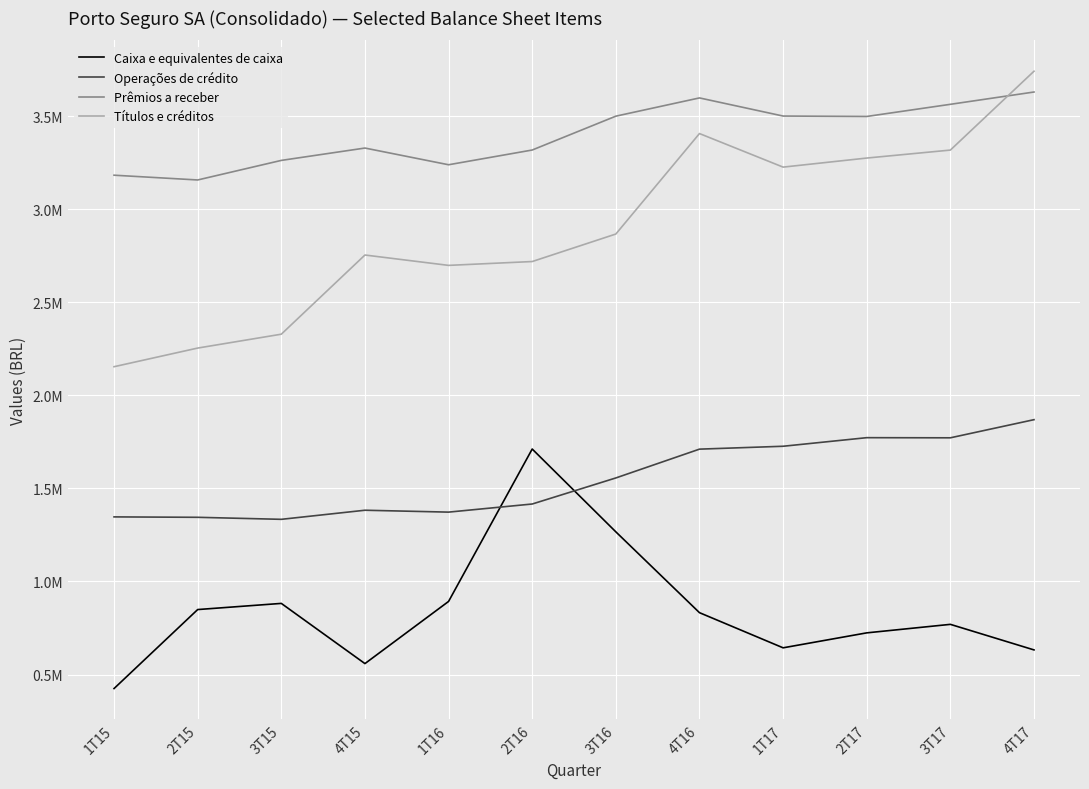

How many interior local valleys does the Operações de crédito series have?

3